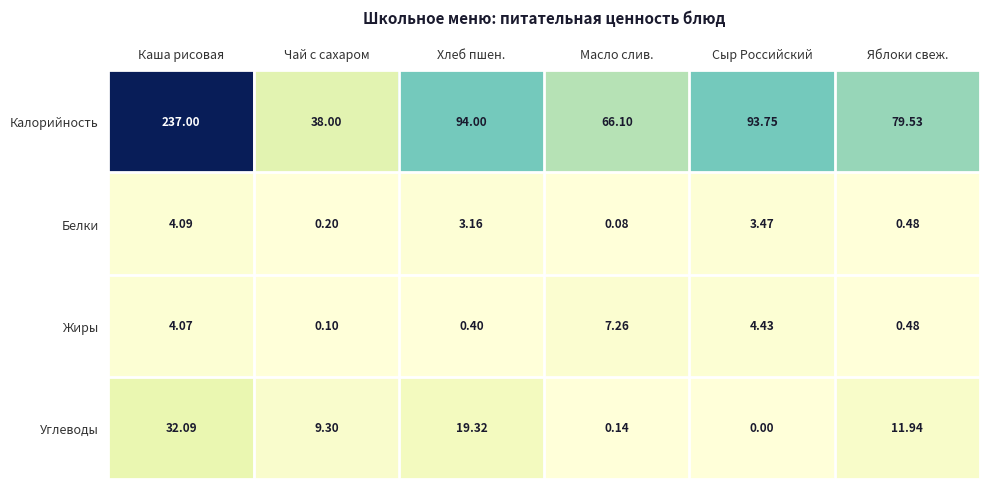

At which label does Жиры first exceed 4?

Каша рисовая